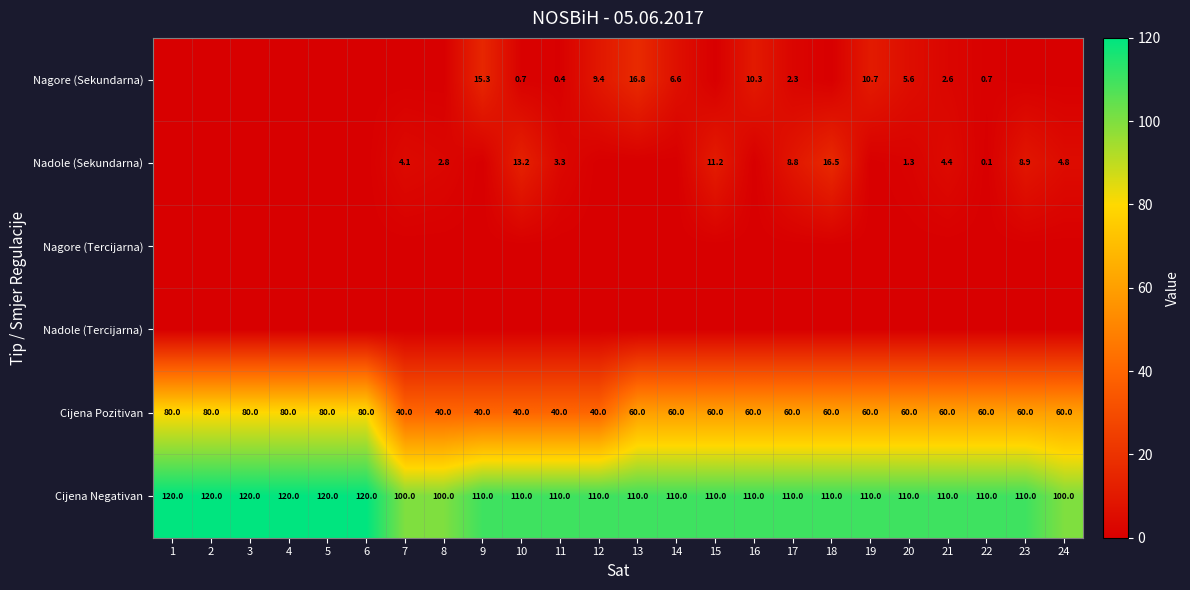

The value of Cijena Negativan at 3 is 120.0. True or false?

True